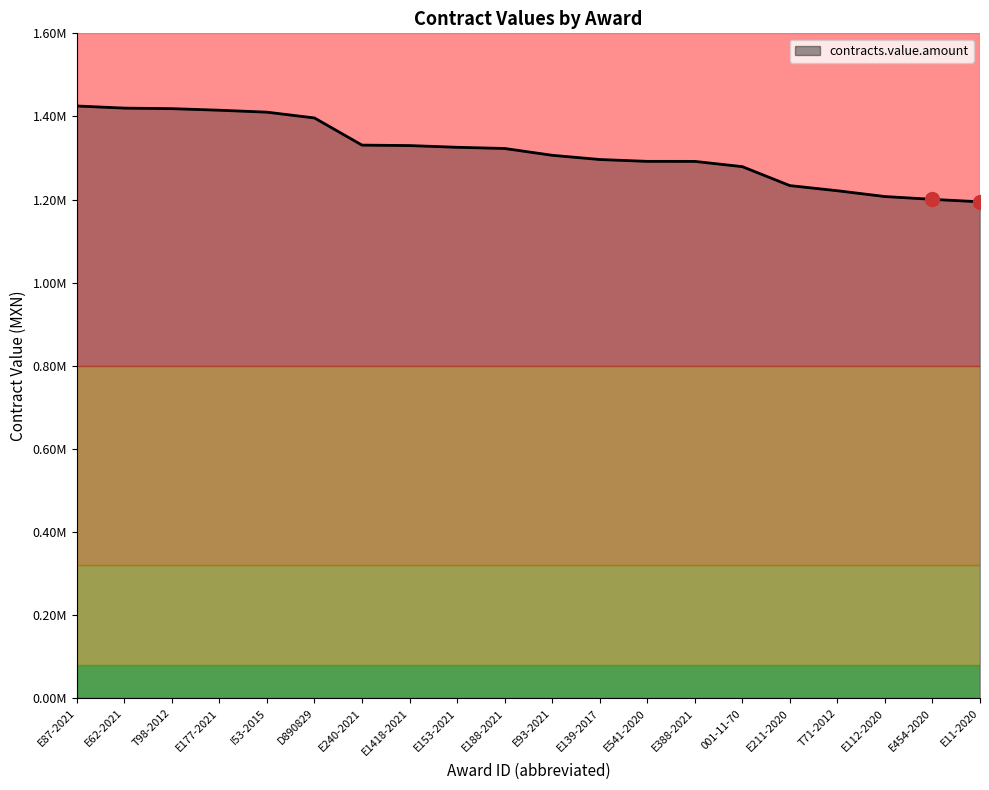

Does the chart display data point markers on the line(s)?

No